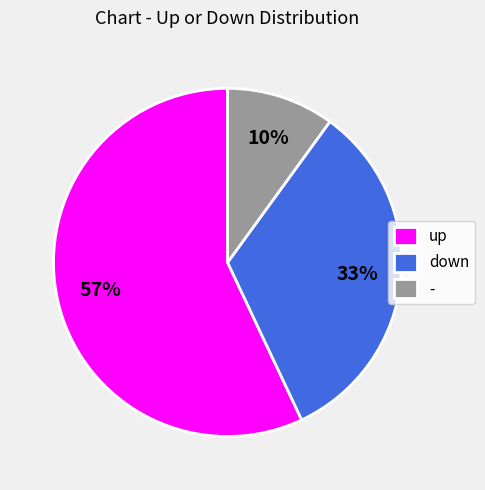

What is the majority slice?

up